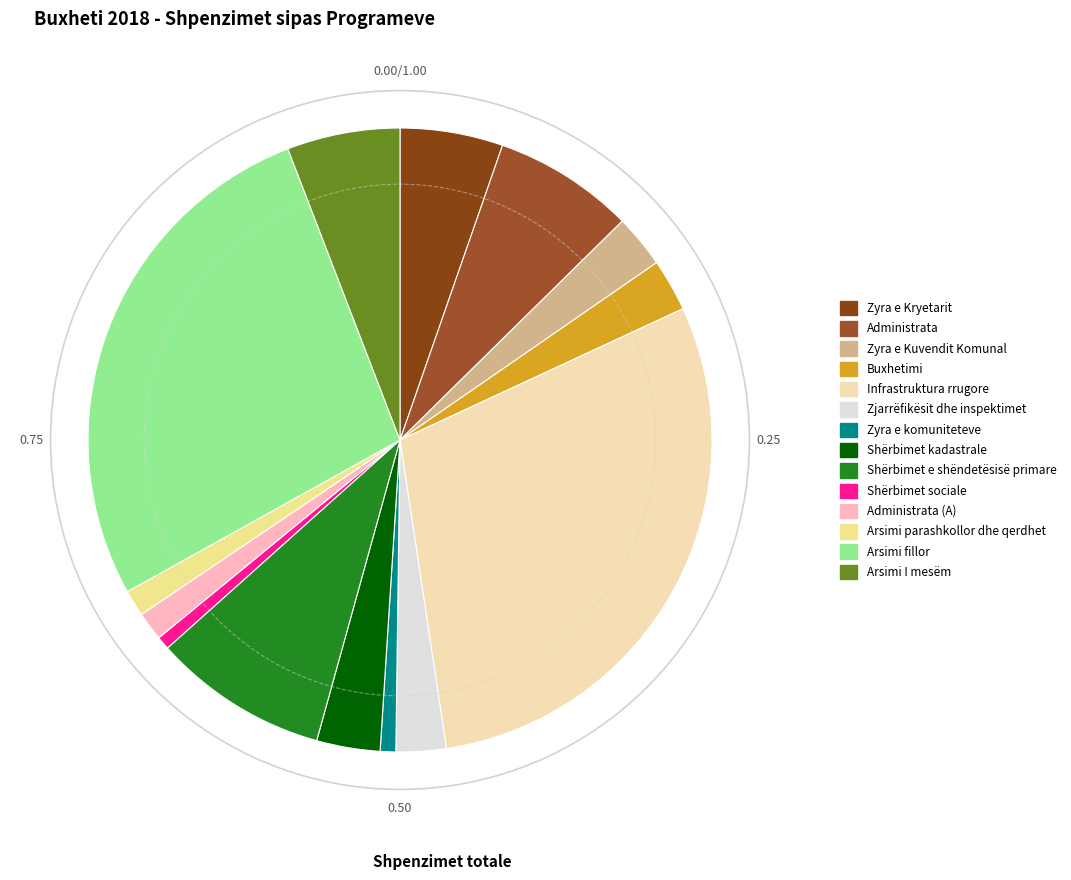

How many slices are in this pie chart?

14